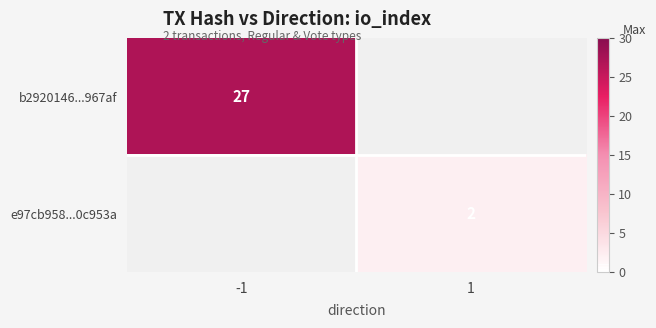

Which category has the highest value across all series?

-1